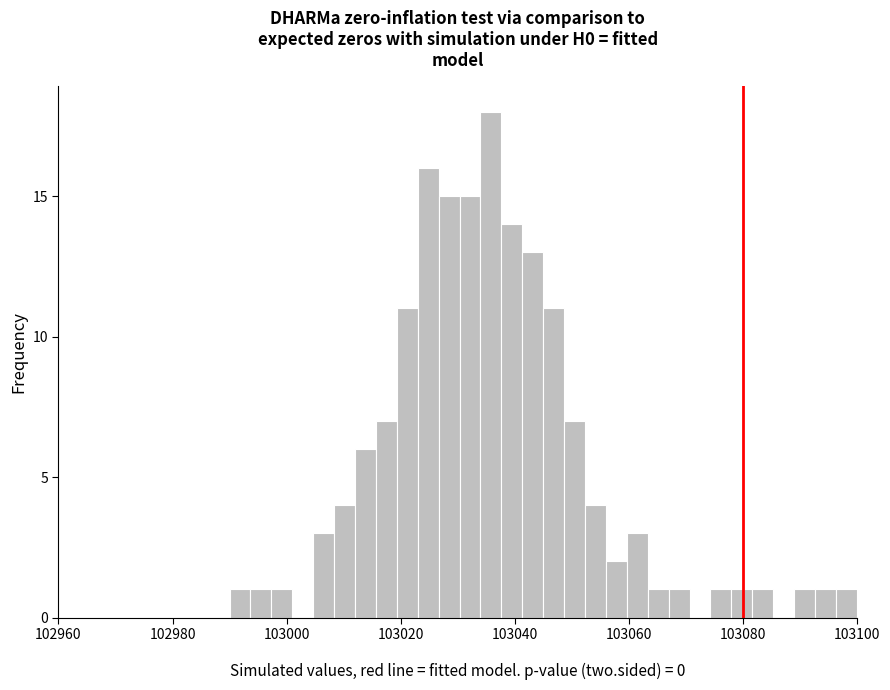

Around what value on the x-axis is the tallest bar? Give the approximate position of its centre, as read against the axis.

103036